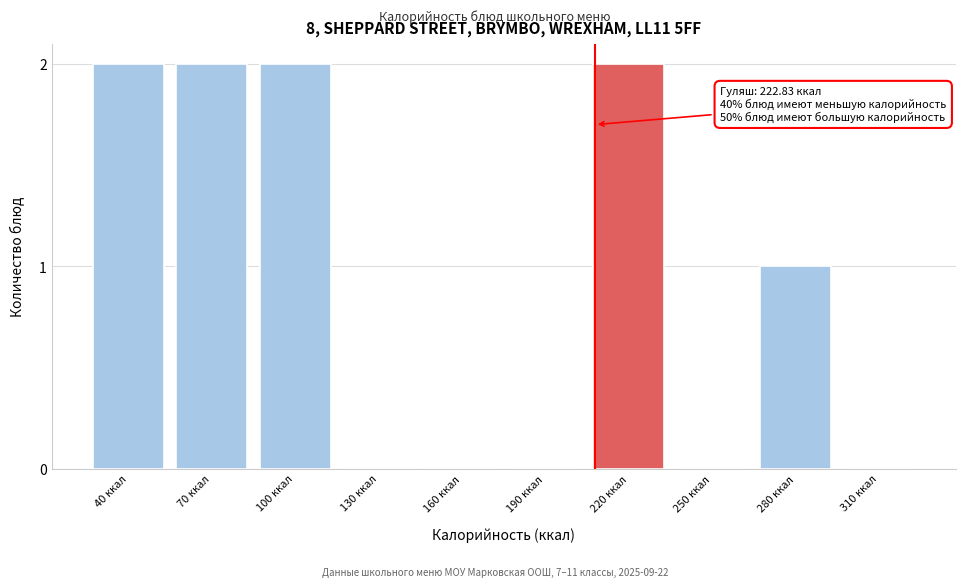

Reading left to right, extract all data points from this chart.

40 ккал=2	70 ккал=2	100 ккал=2	130 ккал=0	160 ккал=0	190 ккал=0	220 ккал=2	250 ккал=0	280 ккал=1	310 ккал=0